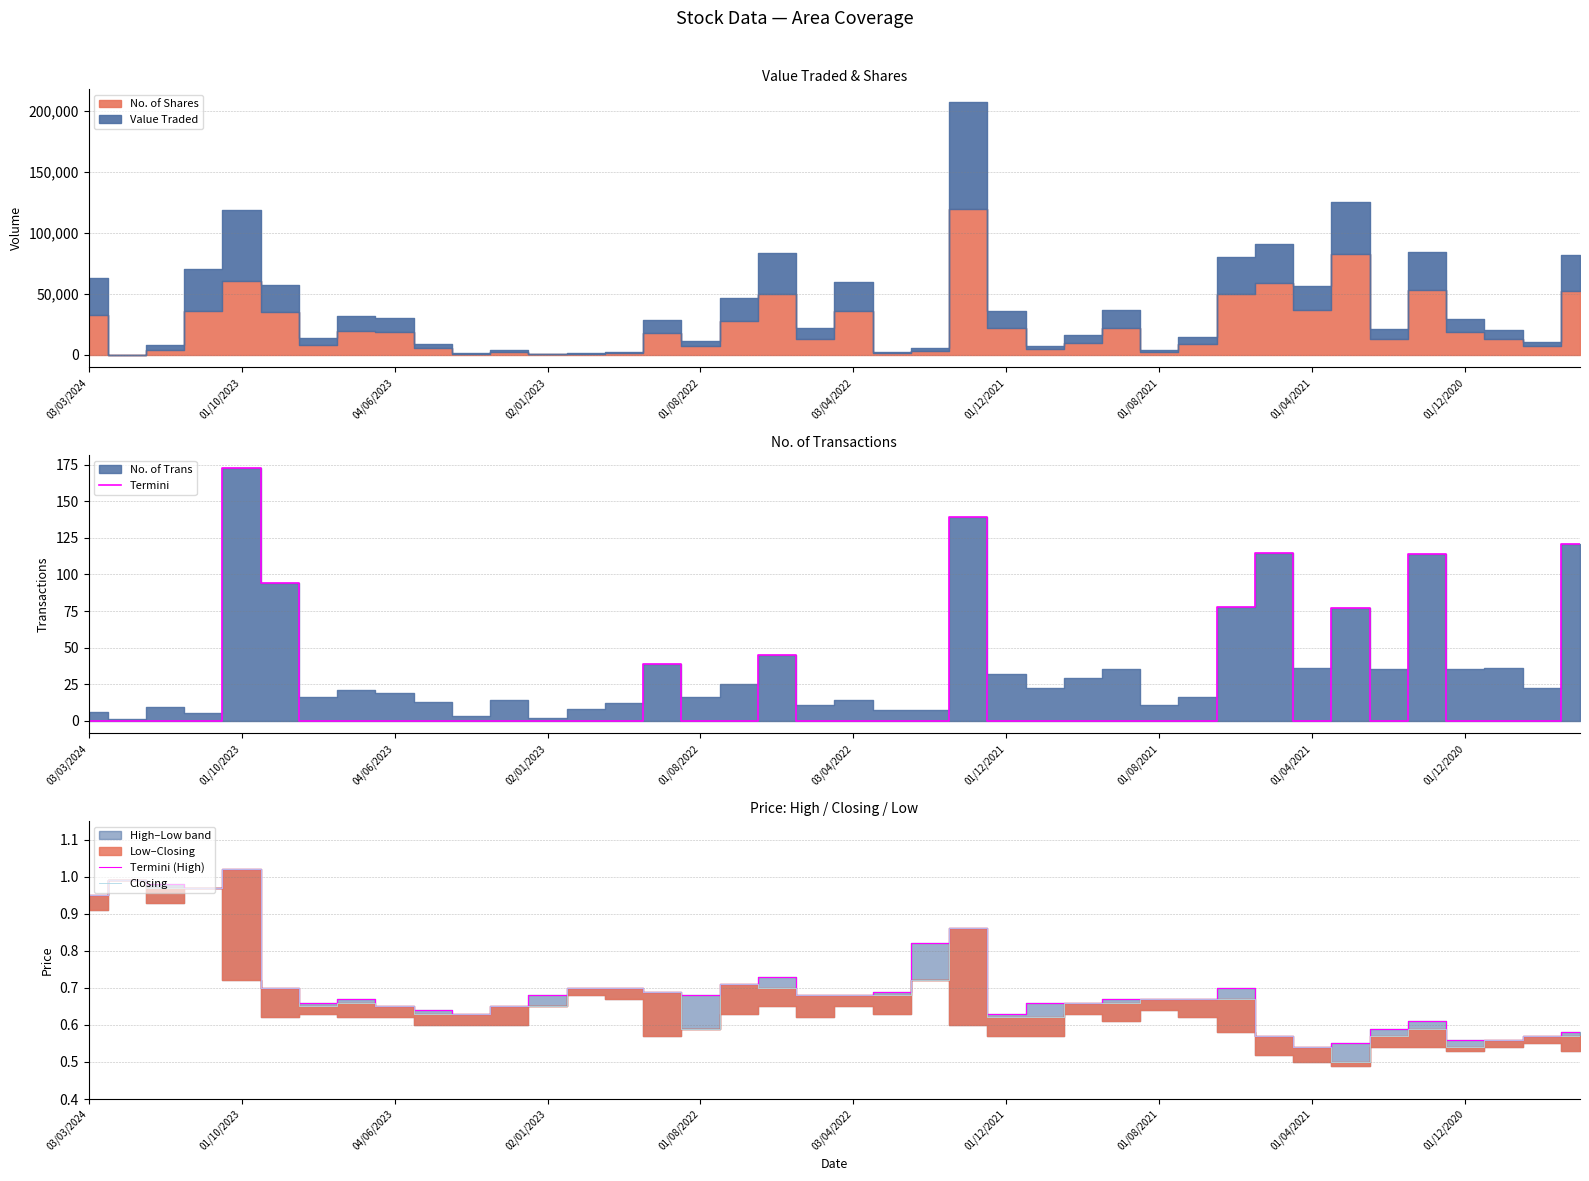

How many data points in Termini are above 0?

10